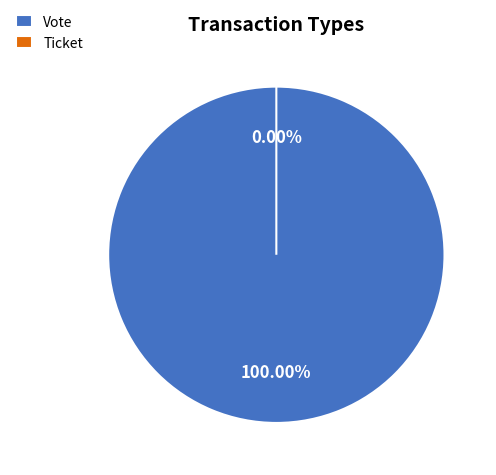

Which slice represents more than half of the pie?

Vote